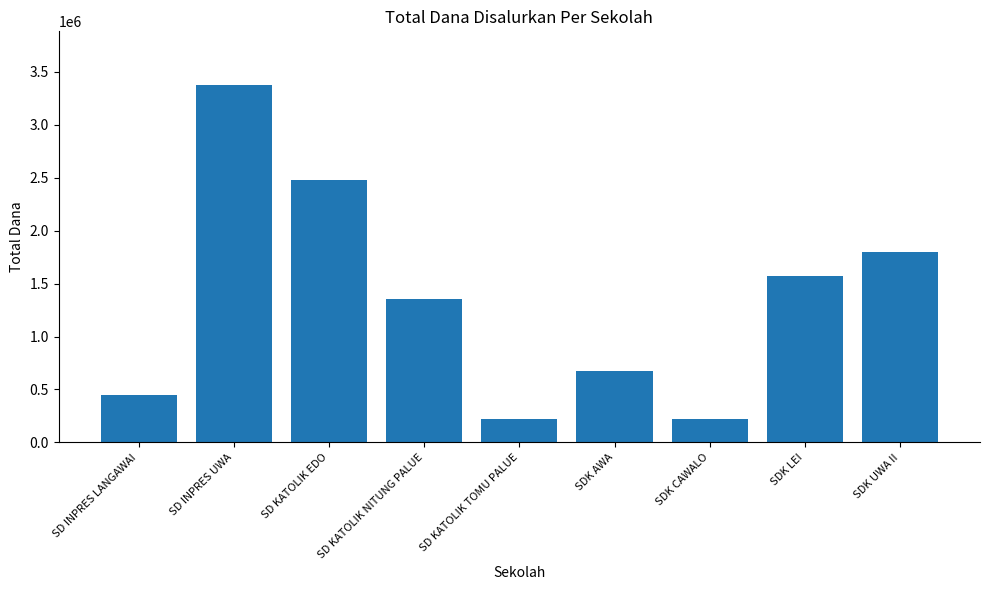

What is the sum of all values?

12150000